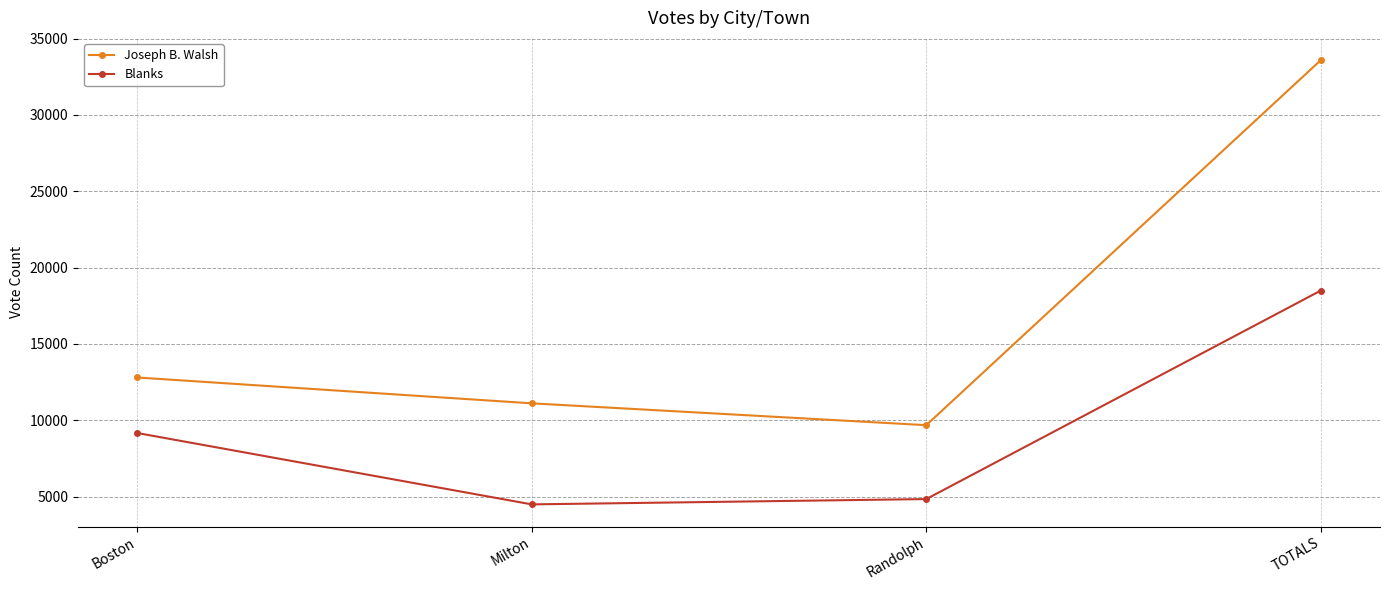

List the labels in order of Joseph B. Walsh value, largest first.

TOTALS, Boston, Milton, Randolph